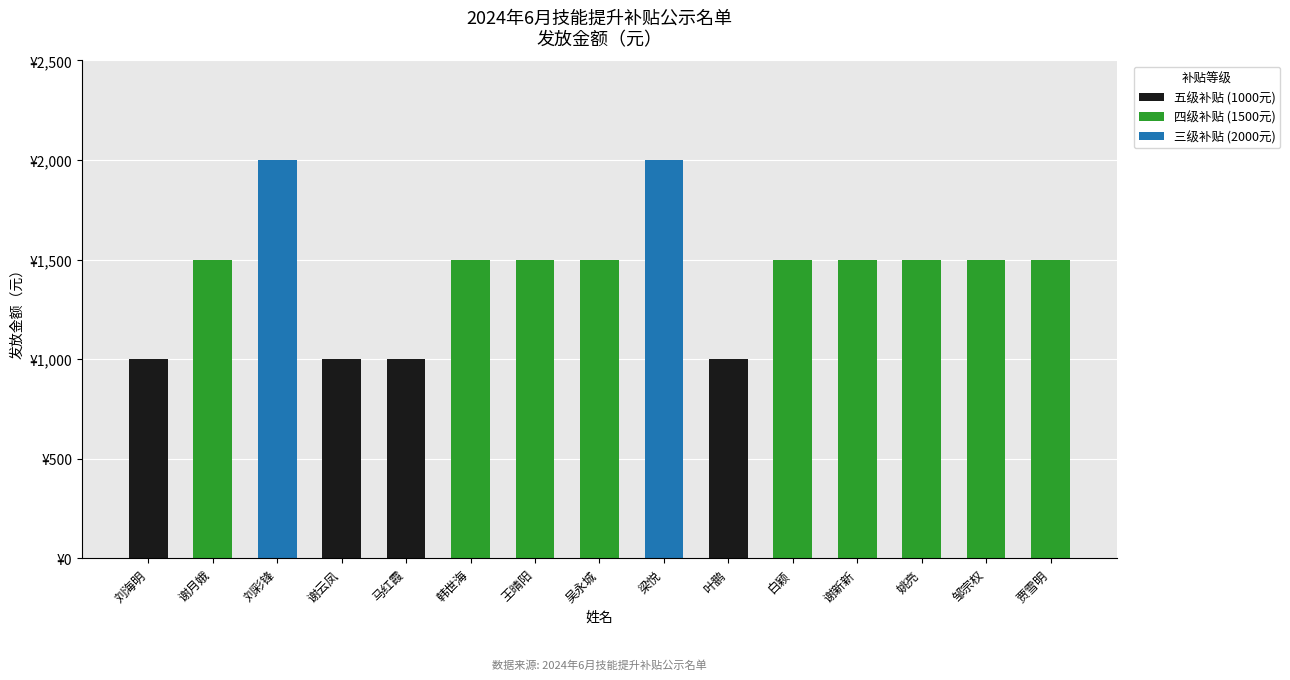

What position from the right is 白颖?

5